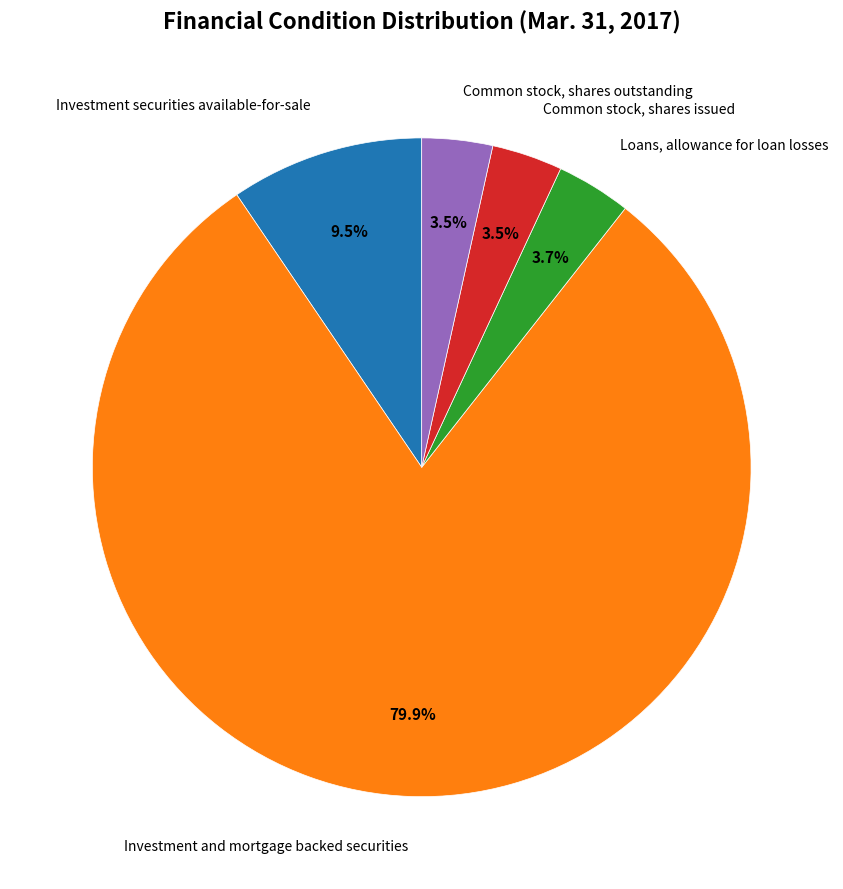

Does any single category account for the majority?

Yes